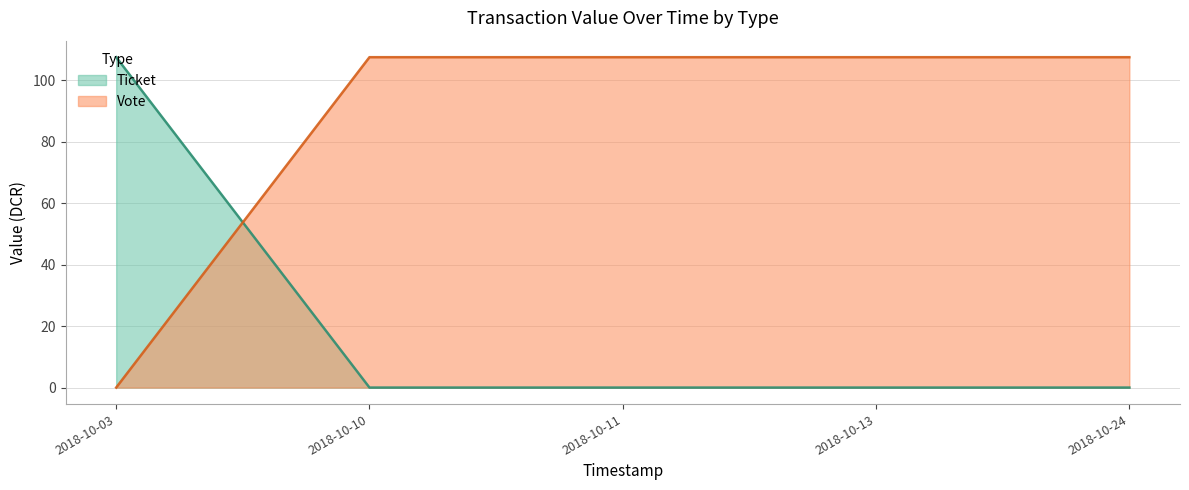

How many series are shown in this chart?

2